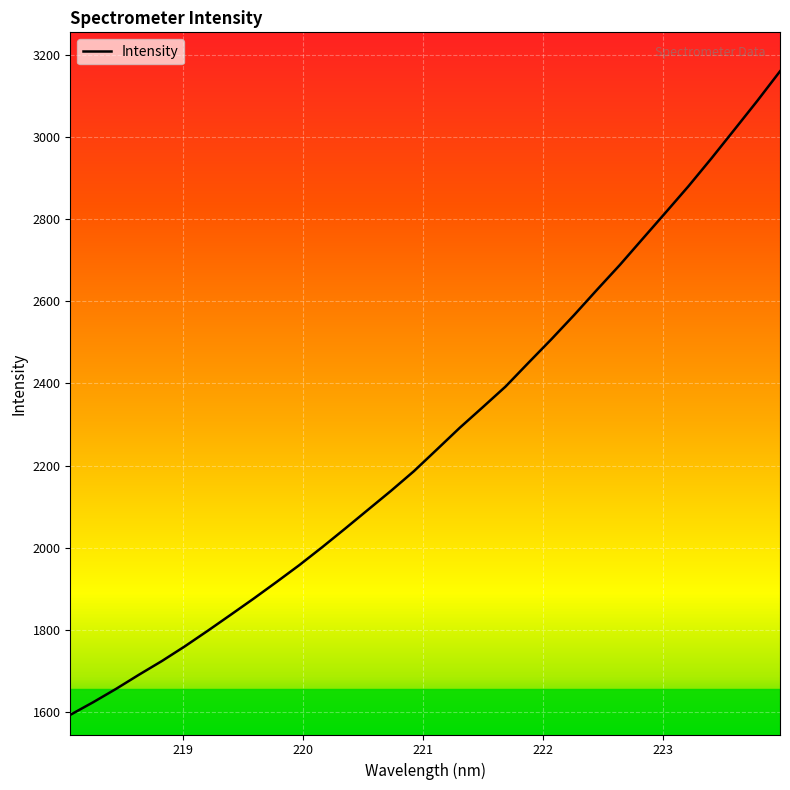

What is the difference between the maximum and minimum values?

1565.7